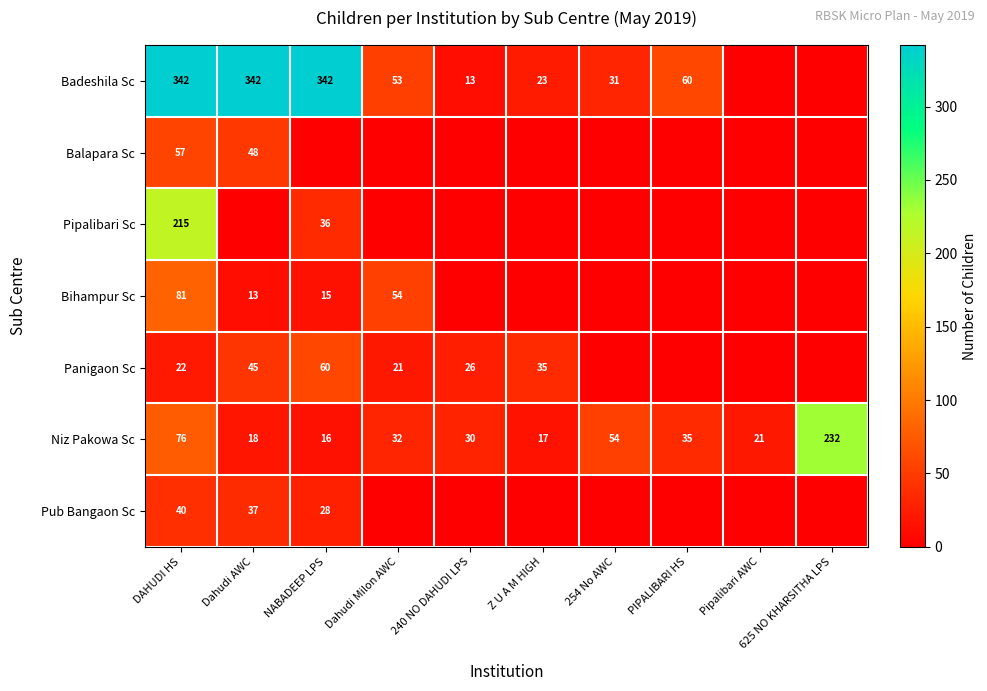

List the labels in order of Niz Pakowa Sc value, largest first.

625 NO KHARSITHA LPS, DAHUDI HS, 254 No AWC, PIPALIBARI HS, Dahudi Milon AWC, 240 NO DAHUDI LPS, Pipalibari AWC, Dahudi AWC, Z U A M HIGH, NABADEEP LPS